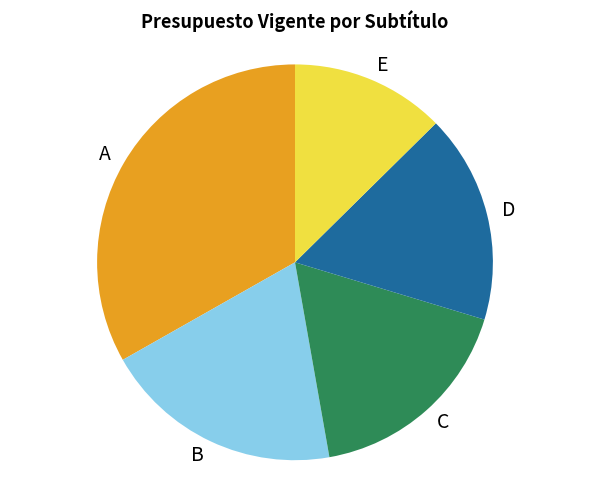

Combined, do C and B account for over 50%?

No